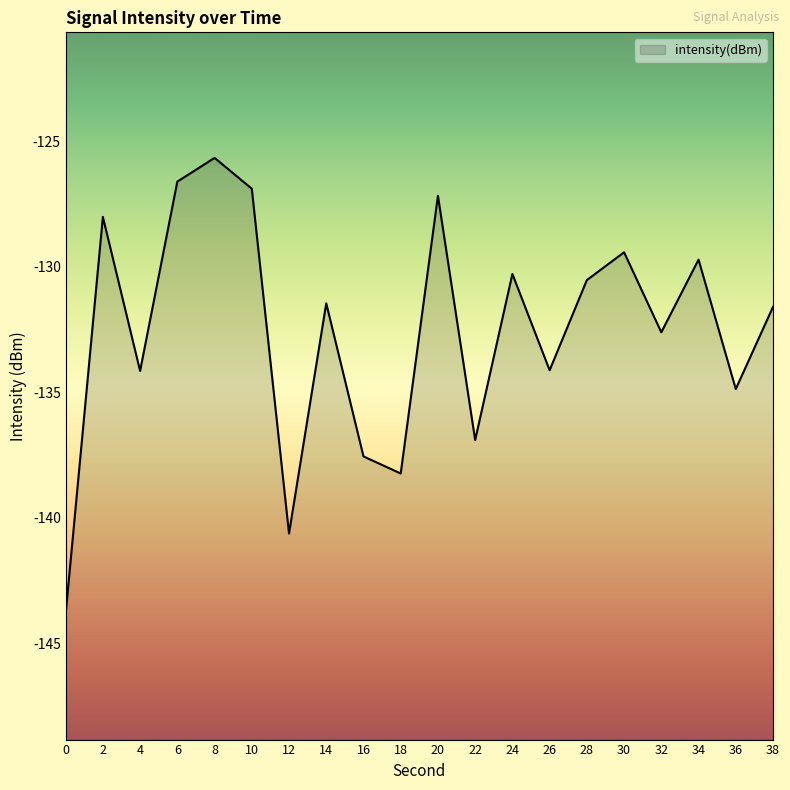

Reading left to right, list all the values displayed in this chart.

0=-143.8	2=-128.0	4=-134.1	6=-126.6	8=-125.7	10=-126.9	12=-140.6	14=-131.5	16=-137.5	18=-138.2	20=-127.2	22=-136.9	24=-130.3	26=-134.1	28=-130.5	30=-129.4	32=-132.6	34=-129.7	36=-134.9	38=-131.6